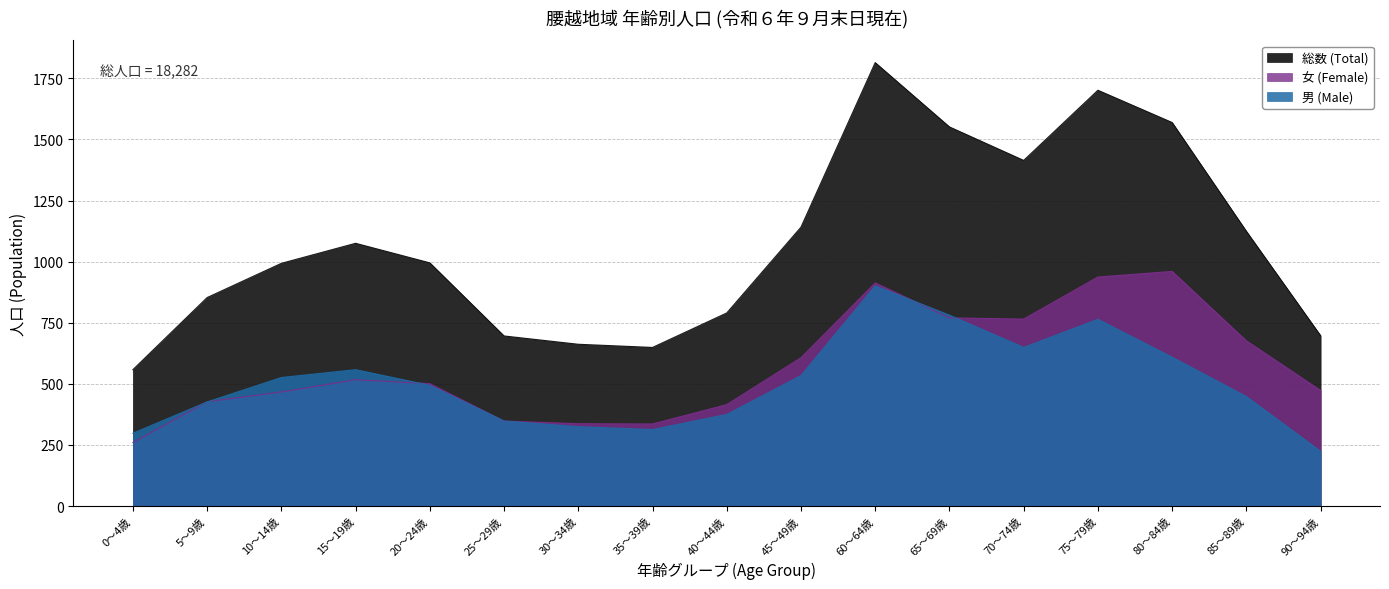

Reading right to left, what are all the values shown in this chart?

男 (Male): 224	448	609	764	649	781	901	534	375	313	325	348	494	558	526	426	298
女 (Female): 473	676	960	937	765	770	913	607	415	336	337	348	501	517	467	427	260
総数 (Total): 697	1124	1569	1701	1414	1551	1814	1141	790	649	662	696	995	1075	993	853	558